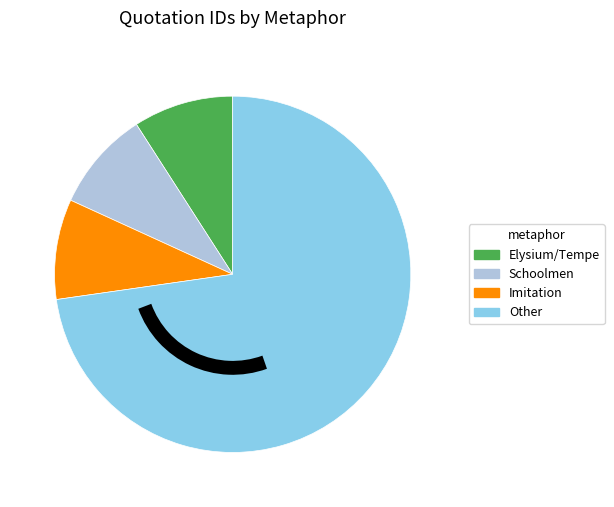

Is there a majority slice in this chart?

Yes